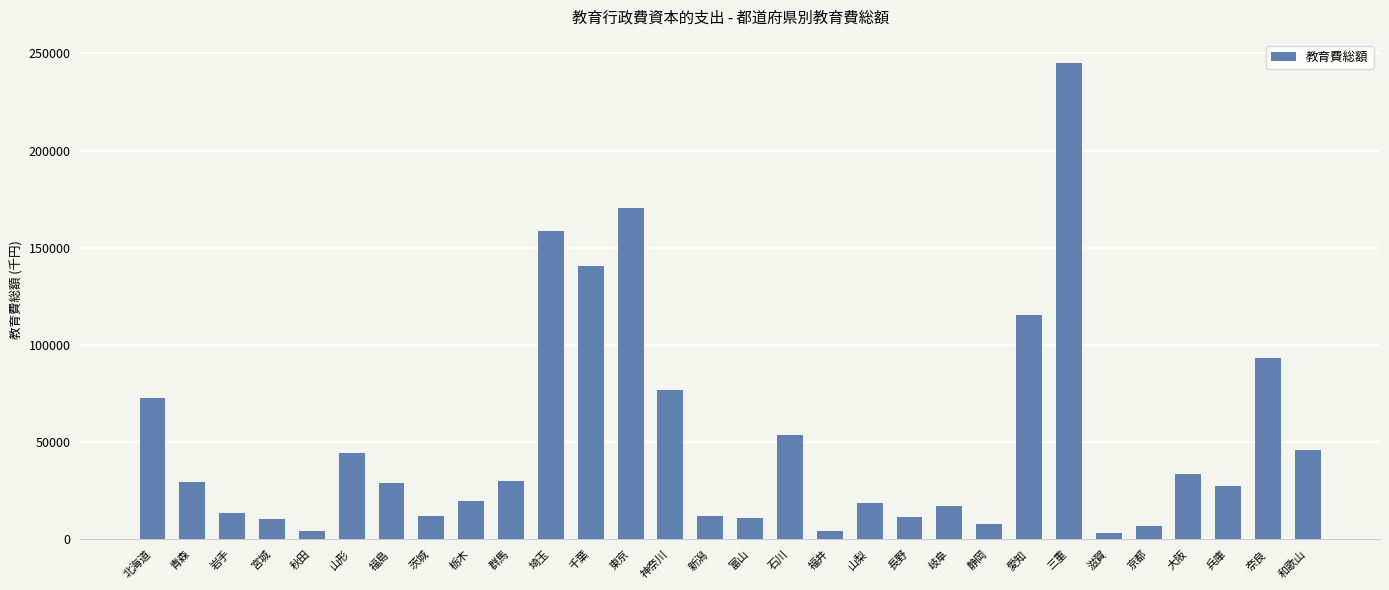

What is the sum of the values at 静岡 and 栃木?

27534